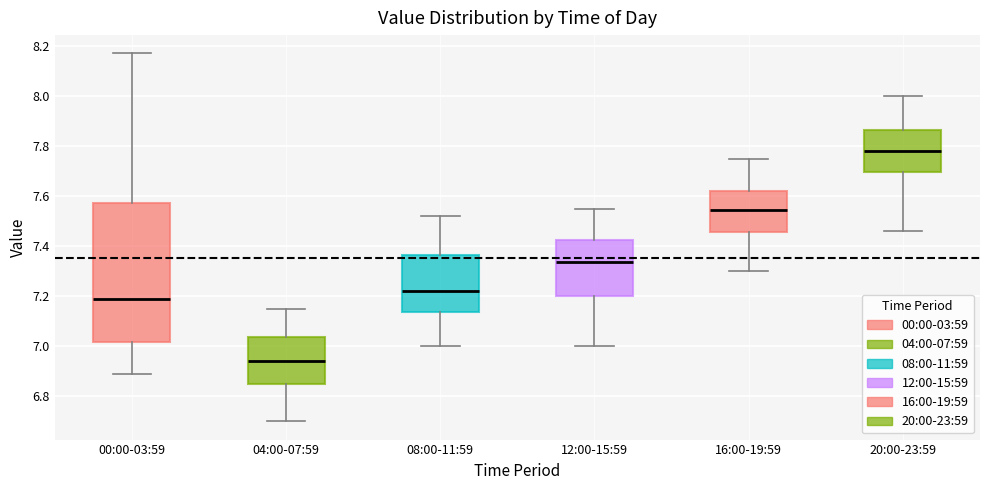

Reading left to right, read every box against the y-axis: the position of its median line, the range the box covers, and the ends of its whiskers. The values are not printed on the chart, so give them approximately, as read against the axis.

00:00-03:59: median 7.20, box 7.02 to 7.58, whiskers 6.90 to 8.18
04:00-07:59: median 6.94, box 6.84 to 7.04, whiskers 6.70 to 7.16
08:00-11:59: median 7.22, box 7.14 to 7.36, whiskers 7.00 to 7.52
12:00-15:59: median 7.34, box 7.20 to 7.42, whiskers 7.00 to 7.56
16:00-19:59: median 7.54, box 7.46 to 7.62, whiskers 7.30 to 7.76
20:00-23:59: median 7.78, box 7.70 to 7.86, whiskers 7.46 to 8.00